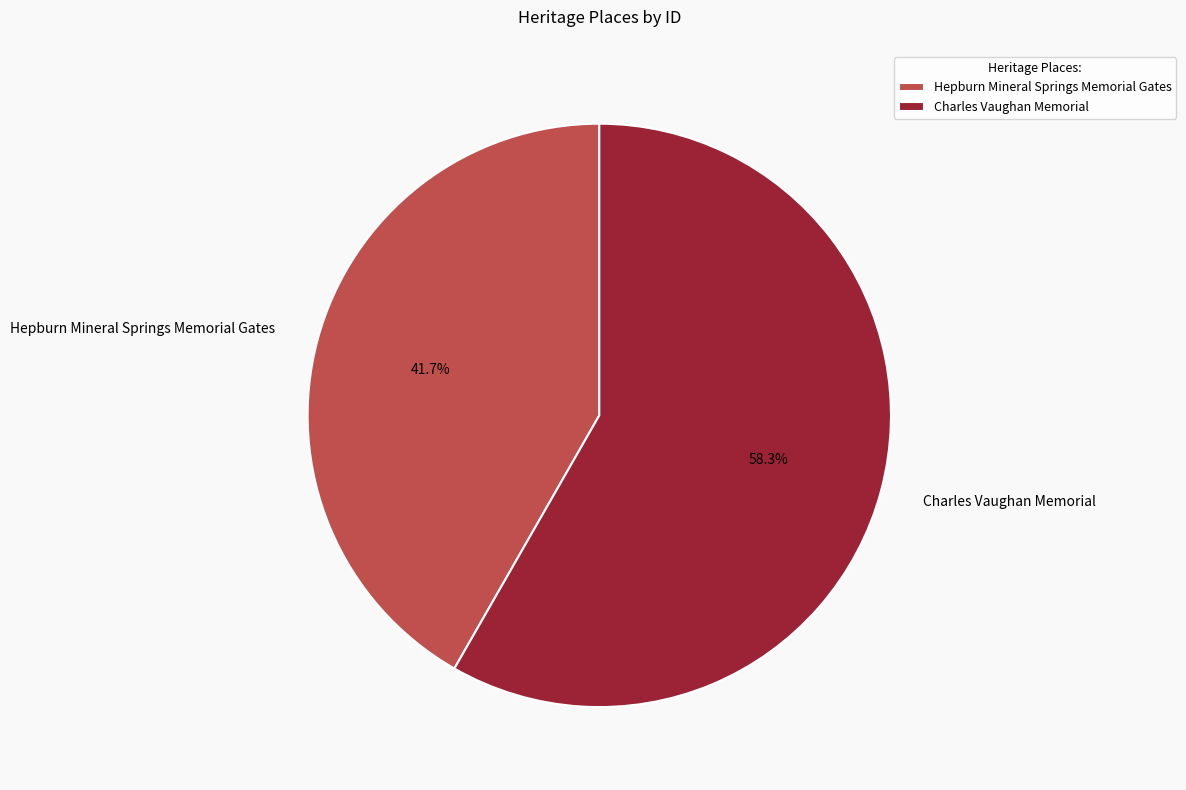

How many slices are in this pie chart?

2